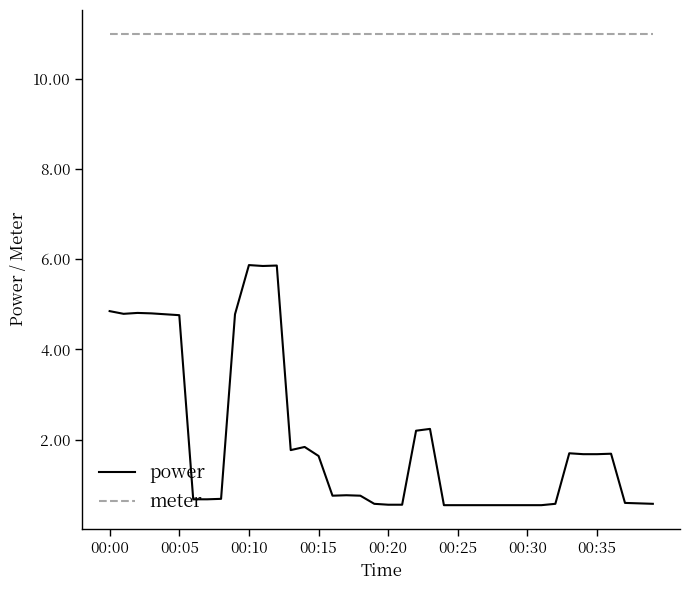

True or false: meter and power intersect in this chart.

False